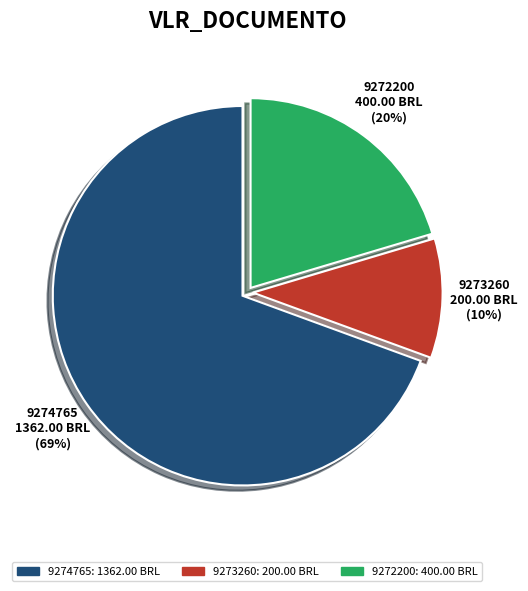

Rank the categories by value from highest to lowest.

9274765, 9272200, 9273260